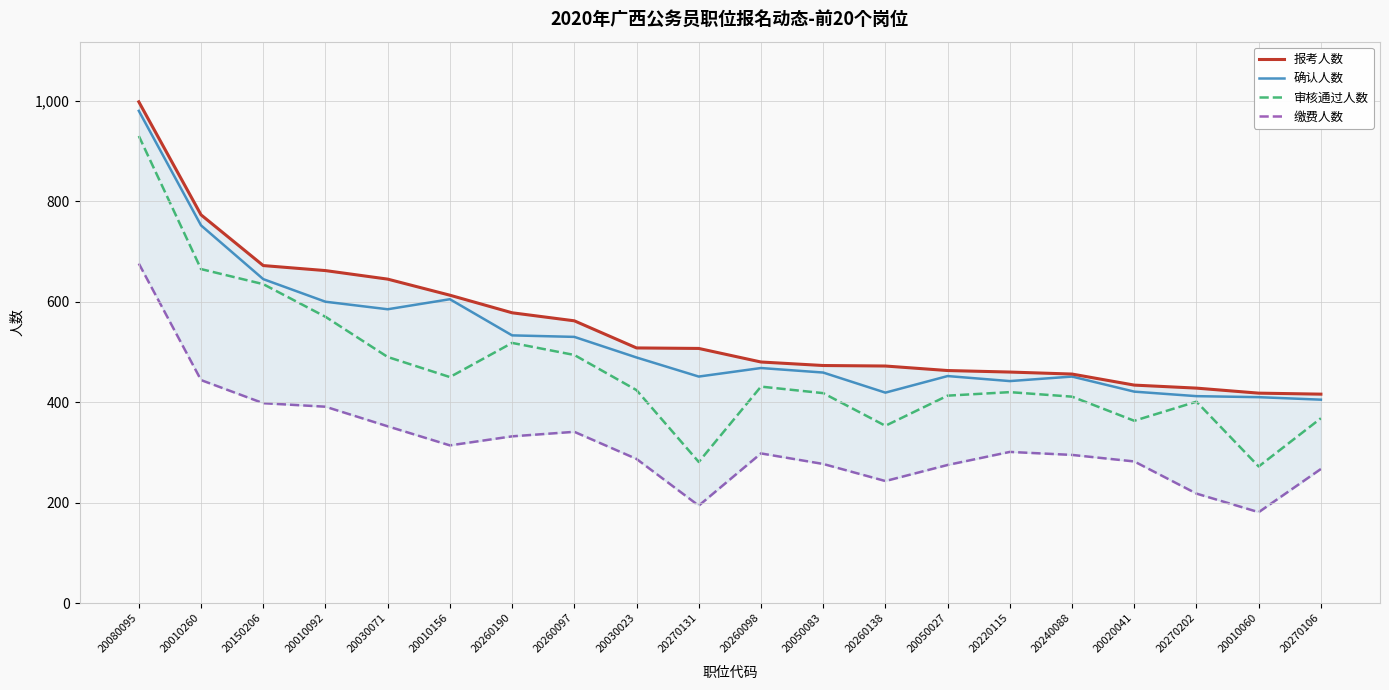

At which label is 缴费人数 closest to 428?

20010260